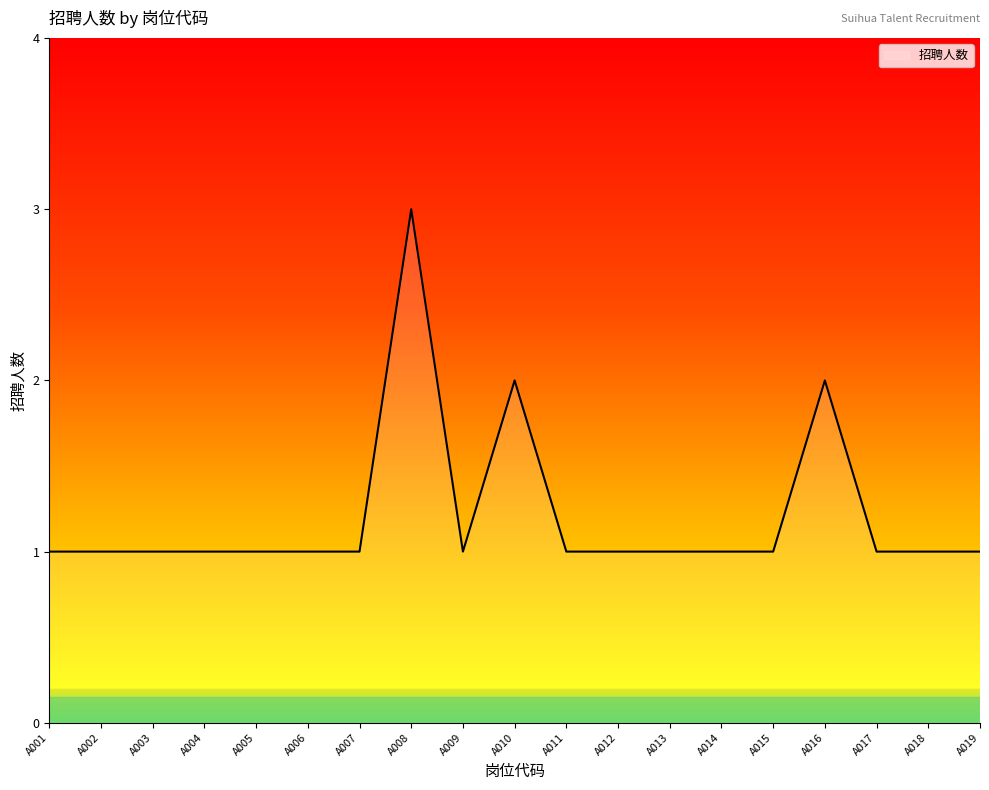

What is the maximum value shown in the chart?

3